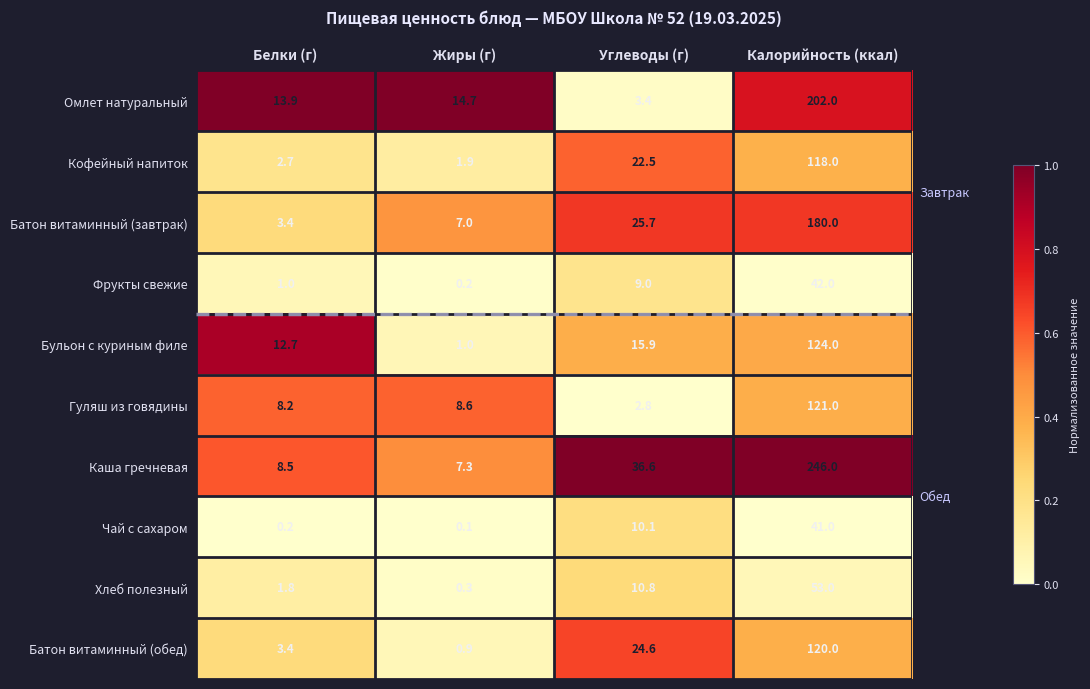

Between Углеводы (г) and Калорийность (ккал), which series saw the biggest shift?

Каша гречневая